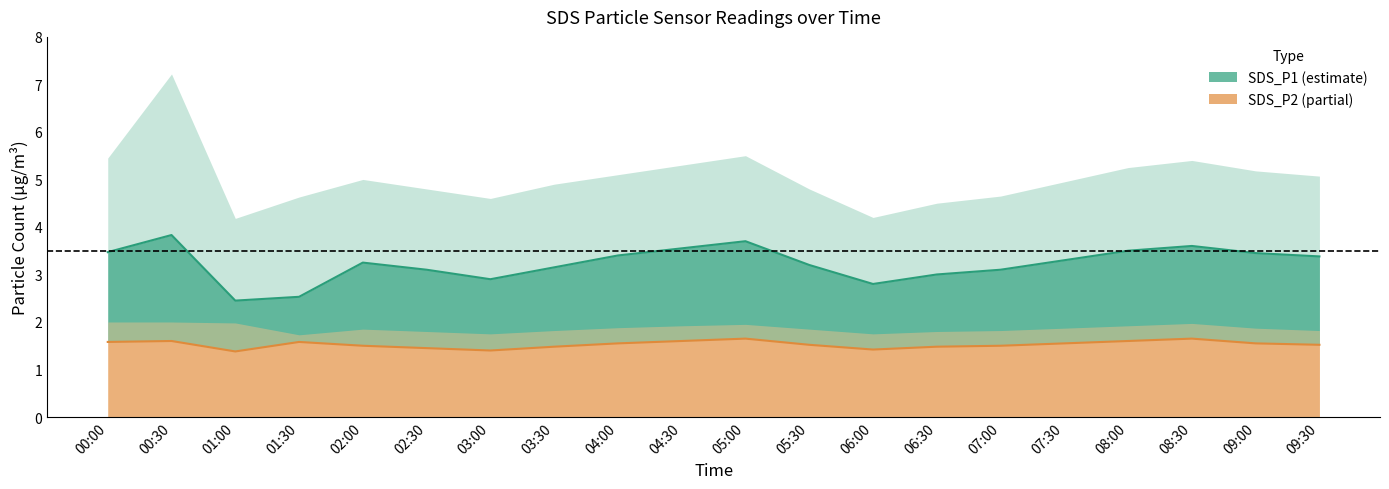

Does the chart display data point markers on the line(s)?

No